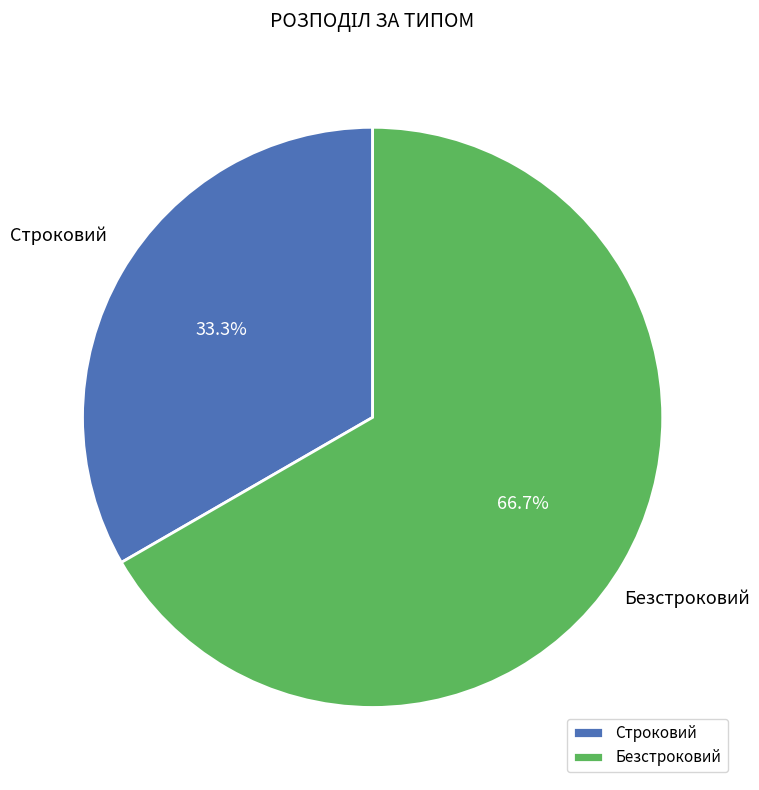

What percentage is the Безстроковий slice, to the nearest percent?

67%